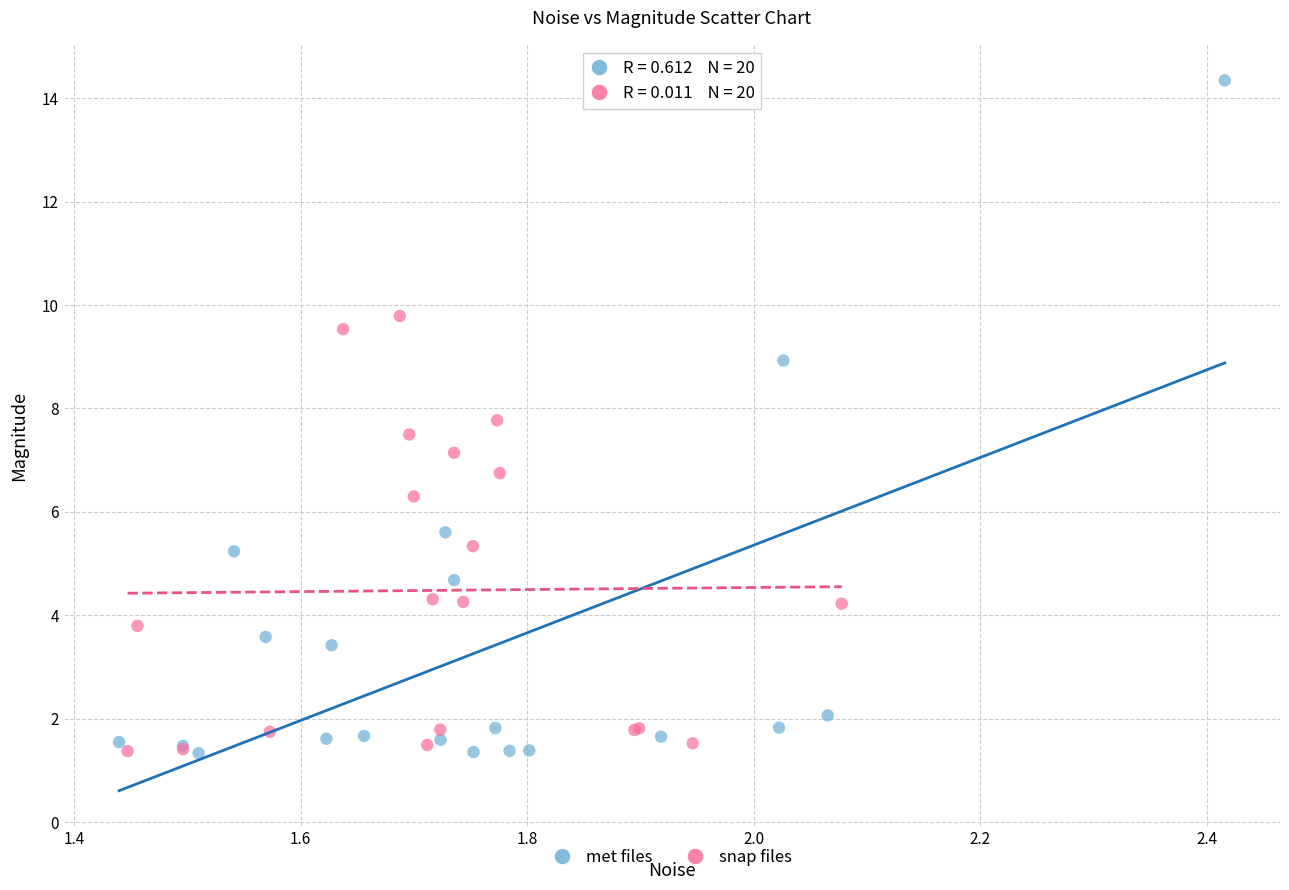

Which series has the largest Y range (max minus min)?

met files